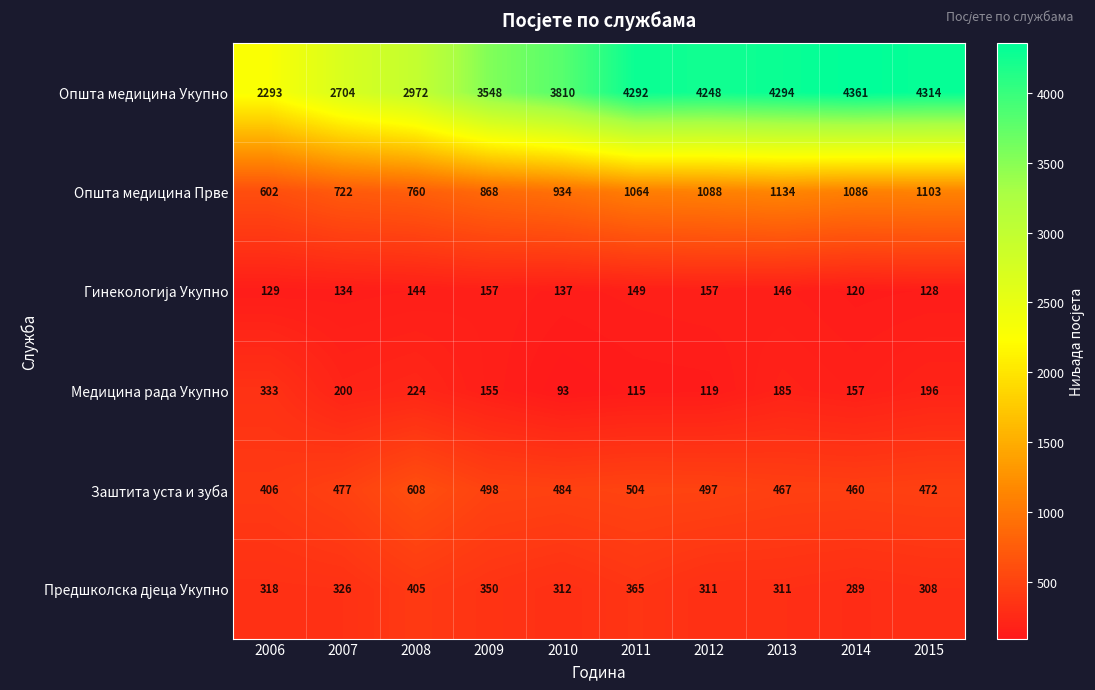

What is the average value of the Општа медицина Укупно series?

3684